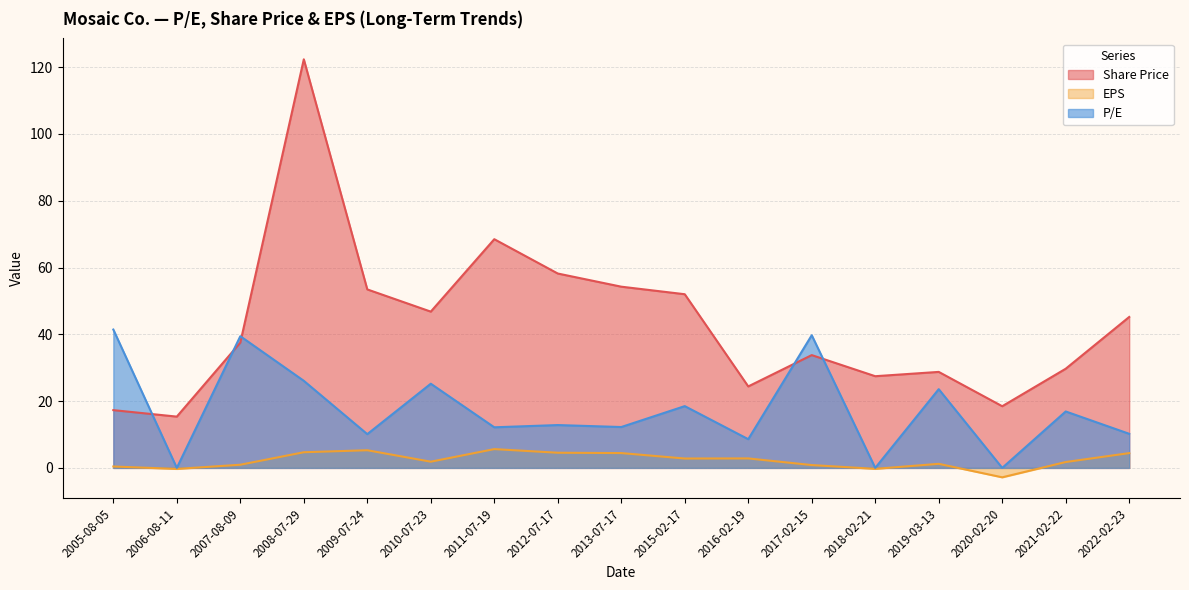

True or false: P/E and EPS intersect in this chart.

False